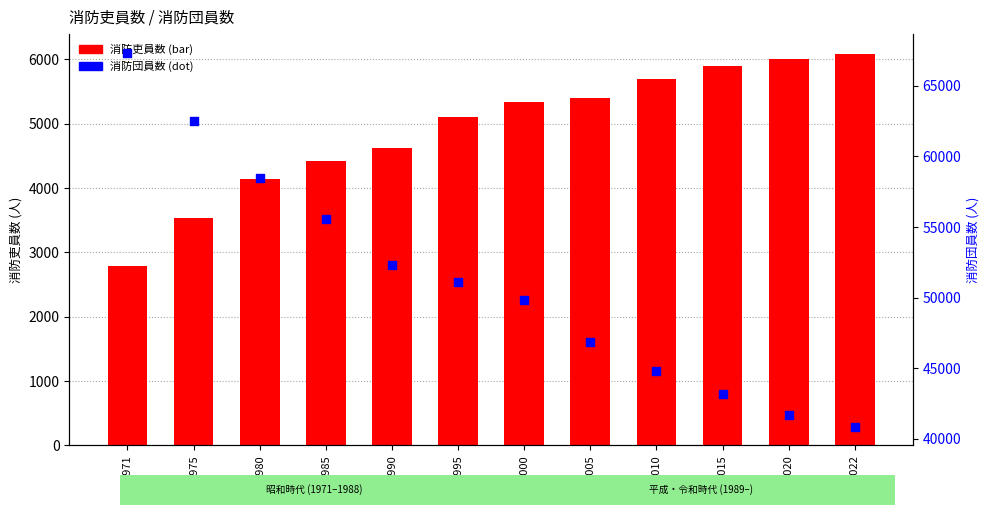

What is the total value across all series at 1995?

56188